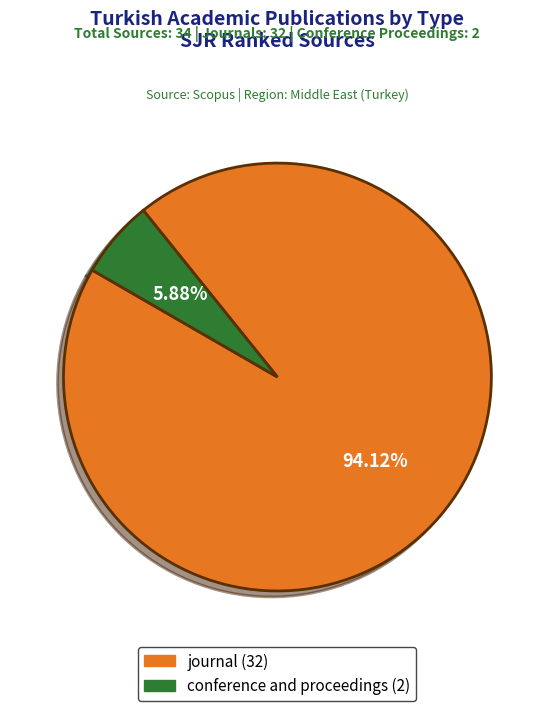

Which slice represents more than half of the pie?

journal